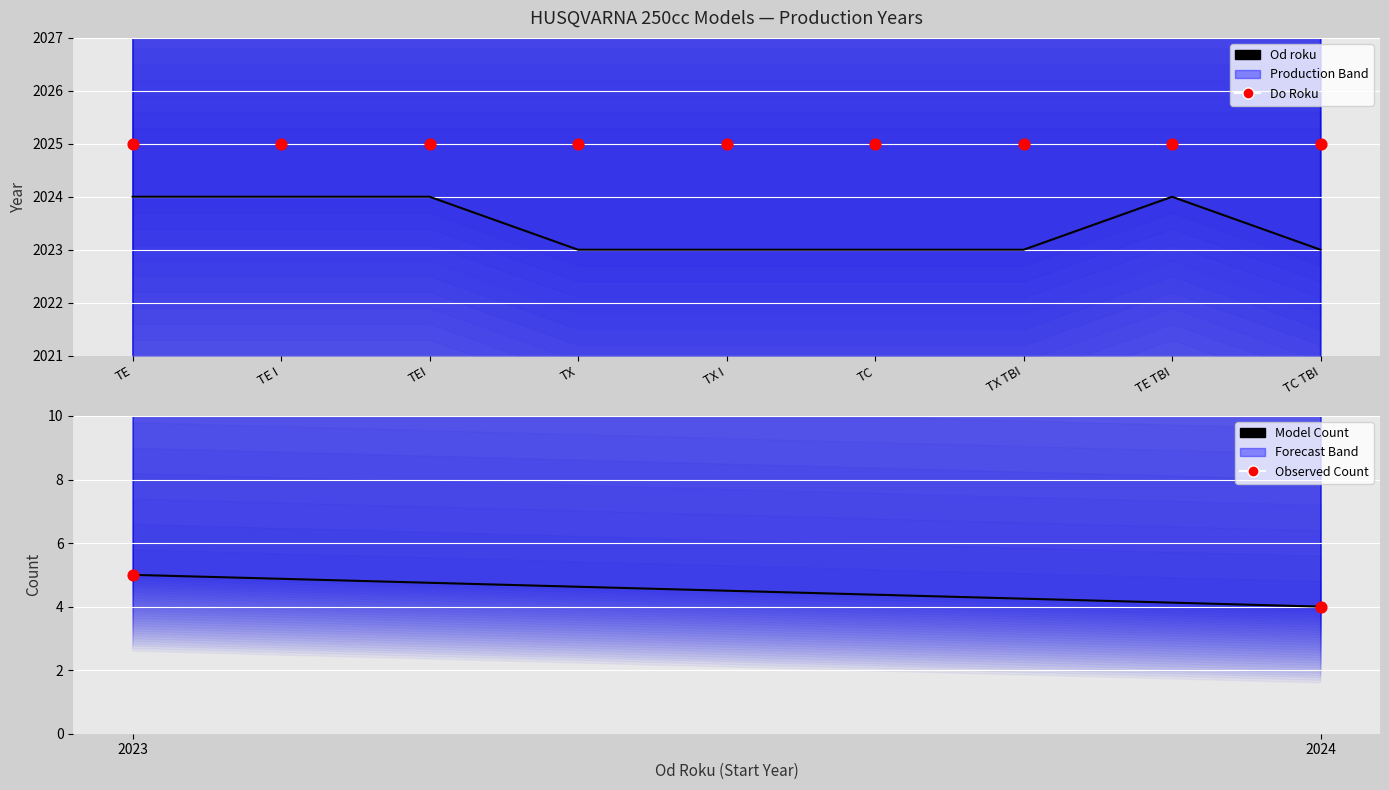

Which has a higher value, TX I or TE I?

TE I